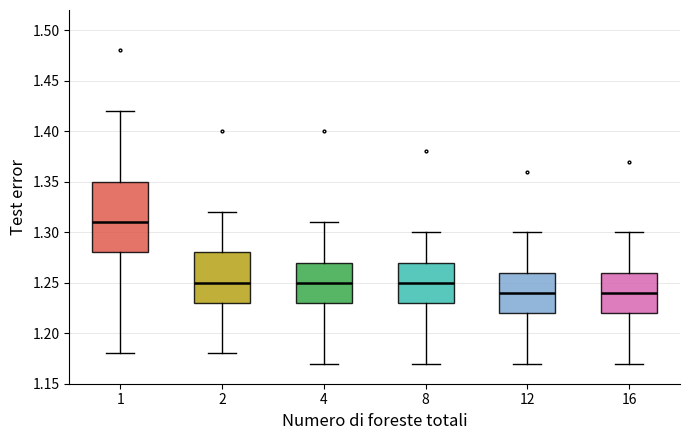

Reading left to right, transcribe this box plot: for each box, give where its median line is, the range the box spans, and where its two whiskers end, as read against the y-axis. The values are not printed on the chart, so give them approximately, as read against the axis.

1: median 1.31, box 1.28 to 1.35, whiskers 1.18 to 1.42
2: median 1.25, box 1.23 to 1.28, whiskers 1.18 to 1.32
4: median 1.25, box 1.23 to 1.27, whiskers 1.17 to 1.31
8: median 1.25, box 1.23 to 1.27, whiskers 1.17 to 1.30
12: median 1.24, box 1.22 to 1.26, whiskers 1.17 to 1.30
16: median 1.24, box 1.22 to 1.26, whiskers 1.17 to 1.30